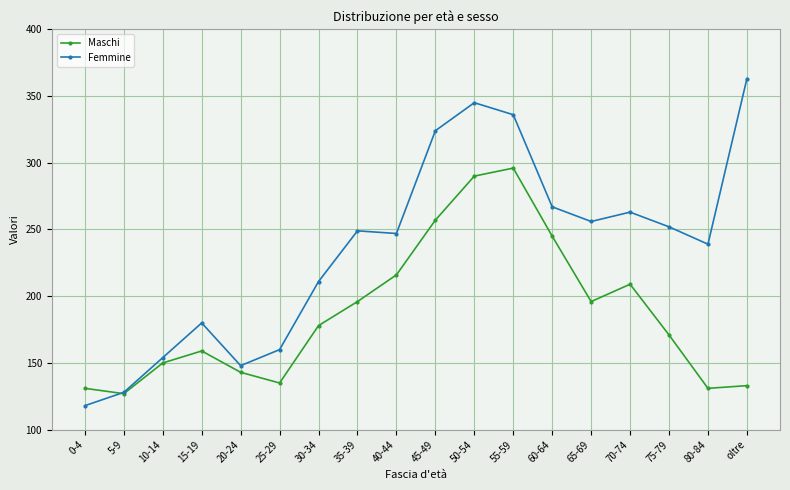

True or false: Femmine has a value of 212 at 20-24.

False